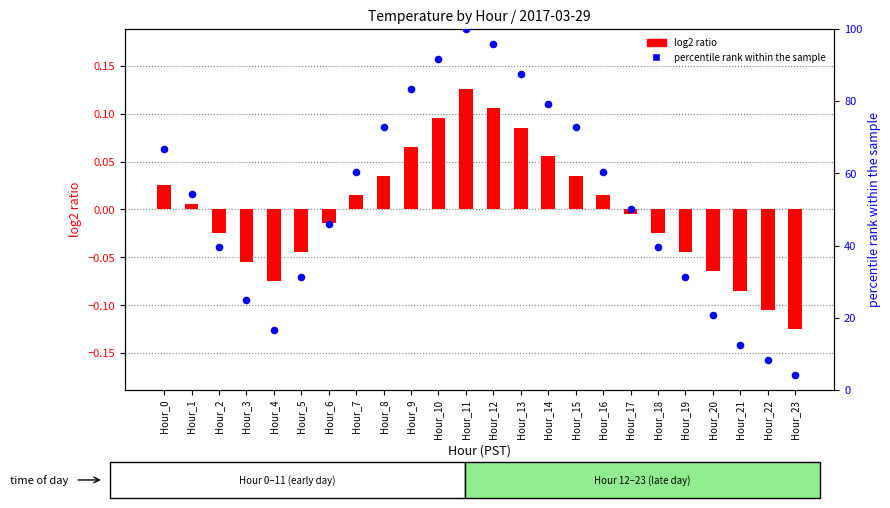

Which series contains the lowest Y value?

log2 ratio